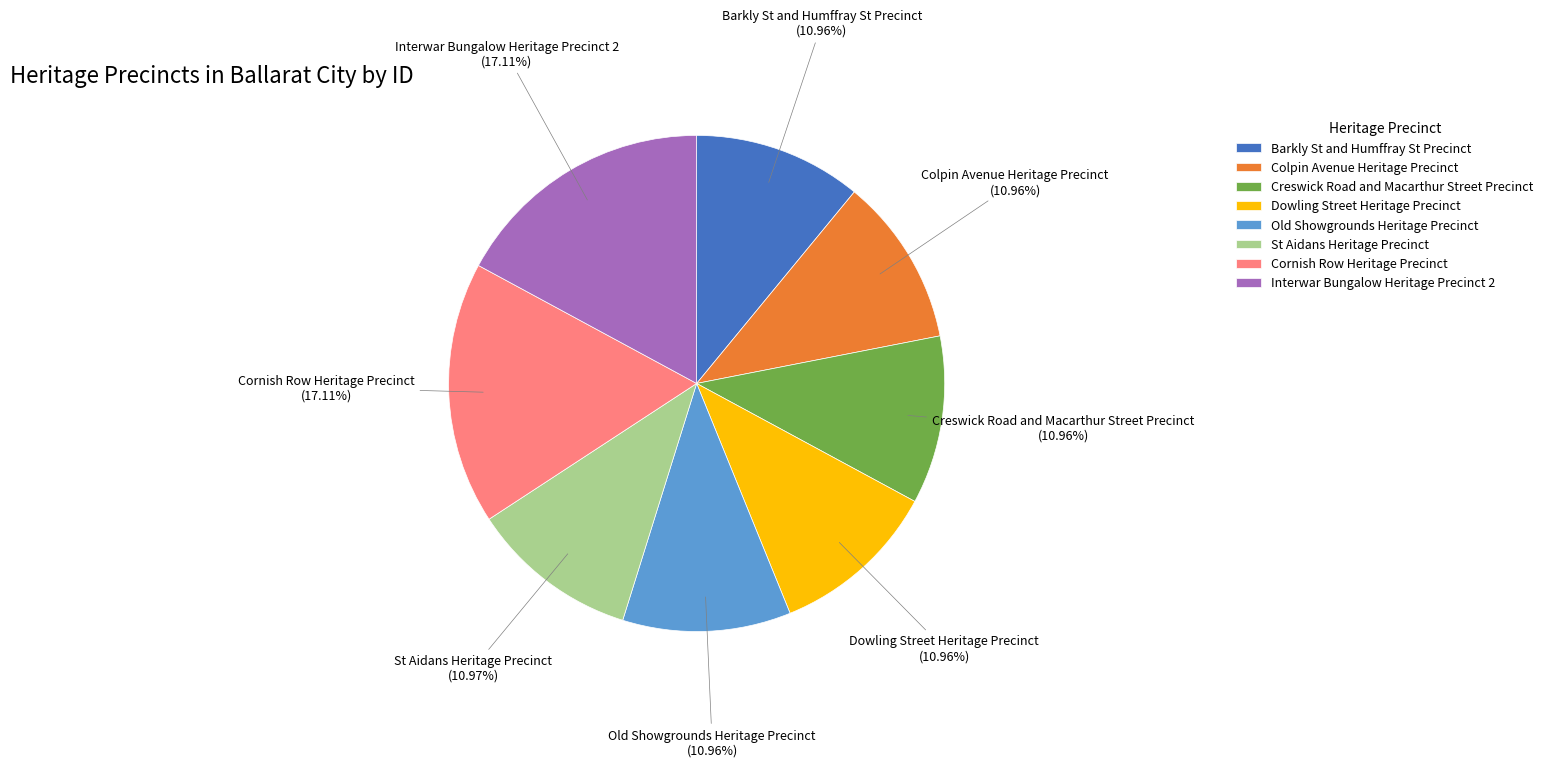

To the nearest percent, what percentage of the pie is Colpin Avenue Heritage Precinct?

11%